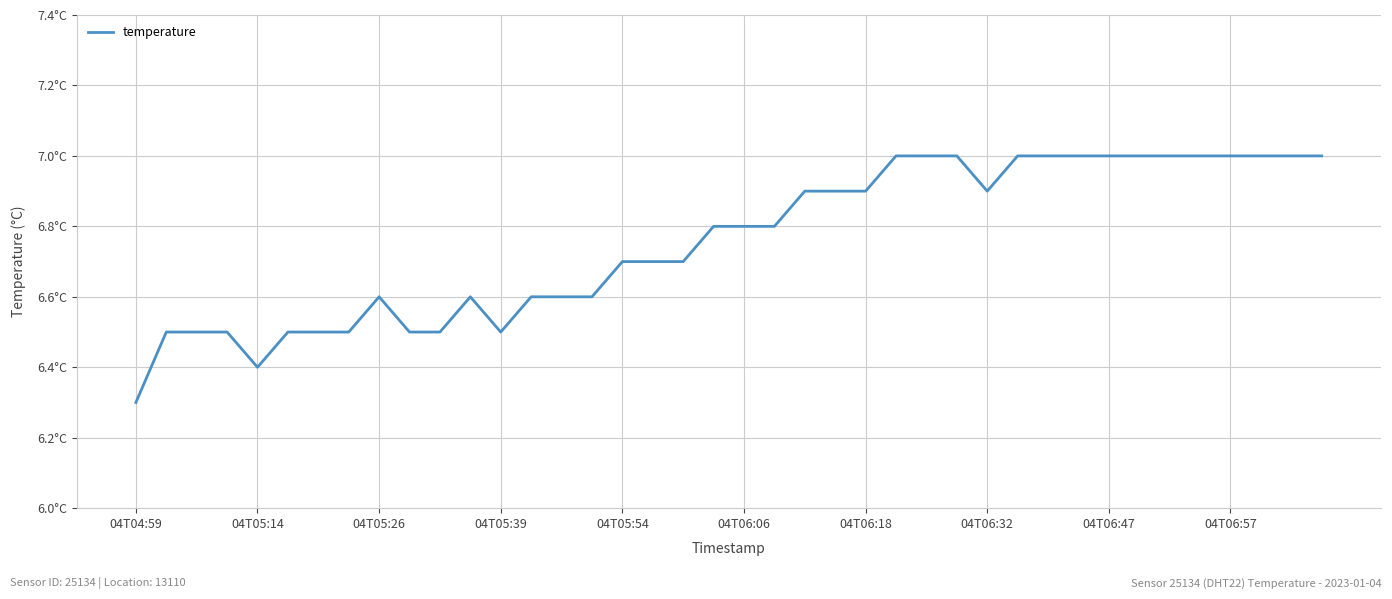

Is this an area chart (filled region under the line)?

No